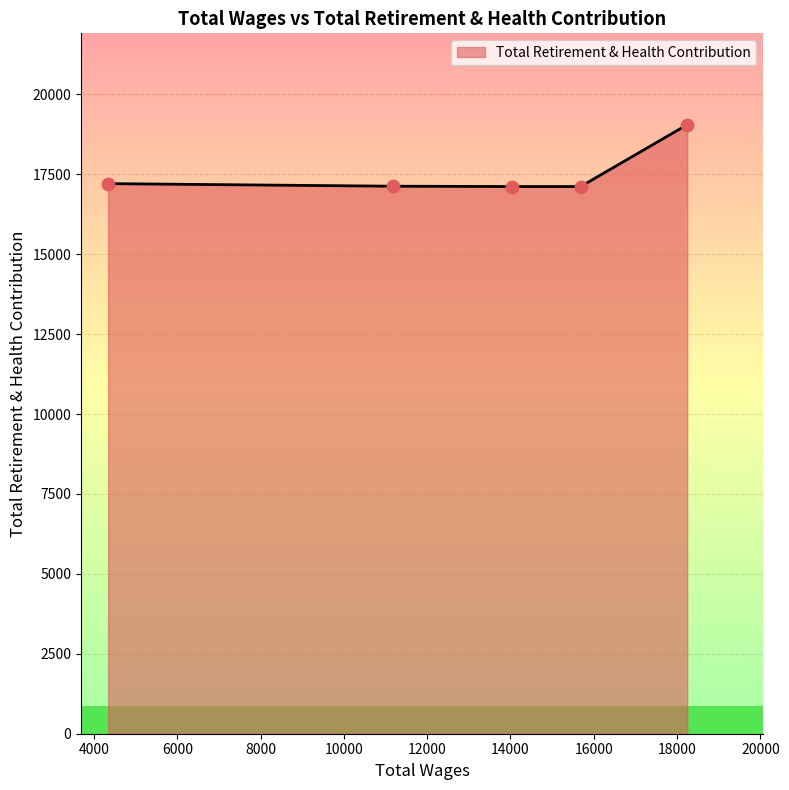

What is the change in value from 11175.0 to 4338.0?

+81